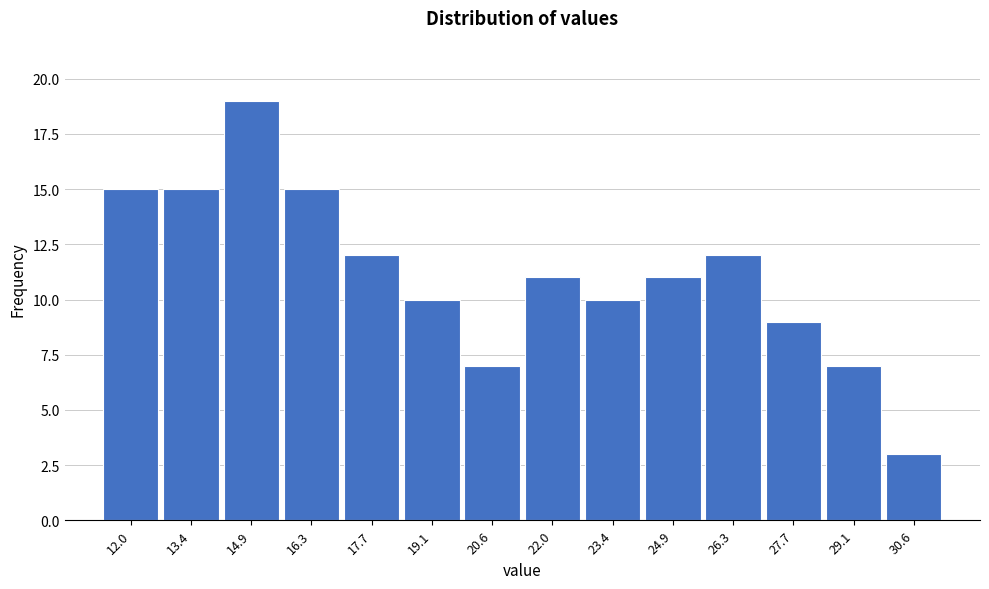

Reading left to right, transcribe all the data shown in this chart.

15	15	19	15	12	10	7	11	10	11	12	9	7	3